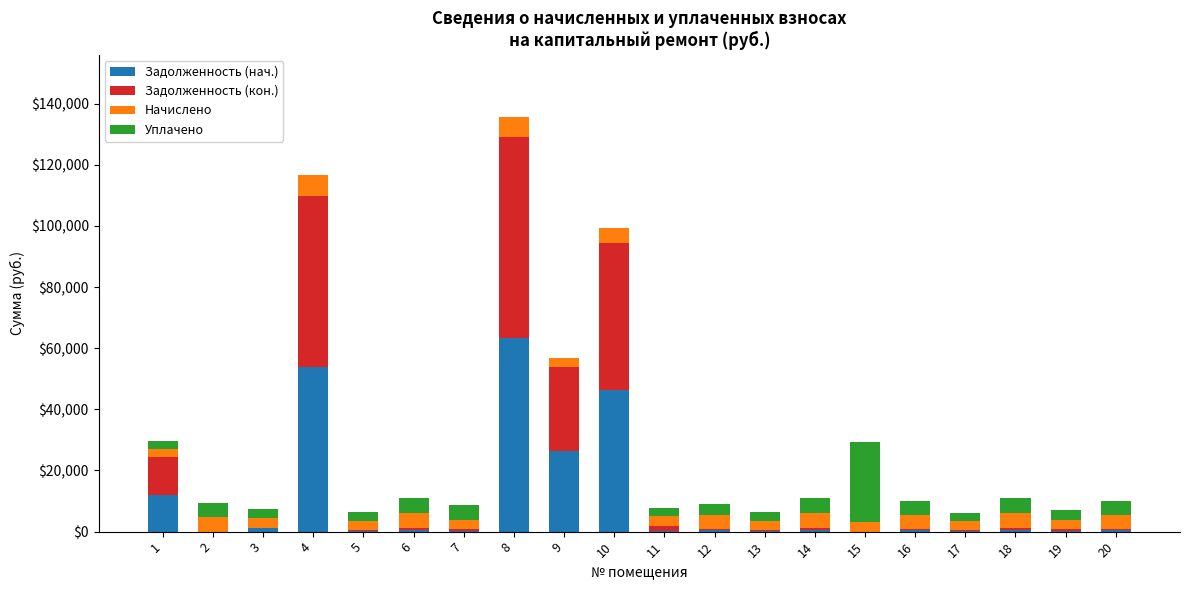

Is it true that Задолженность (кон.) equals 0.0 at 2?

True